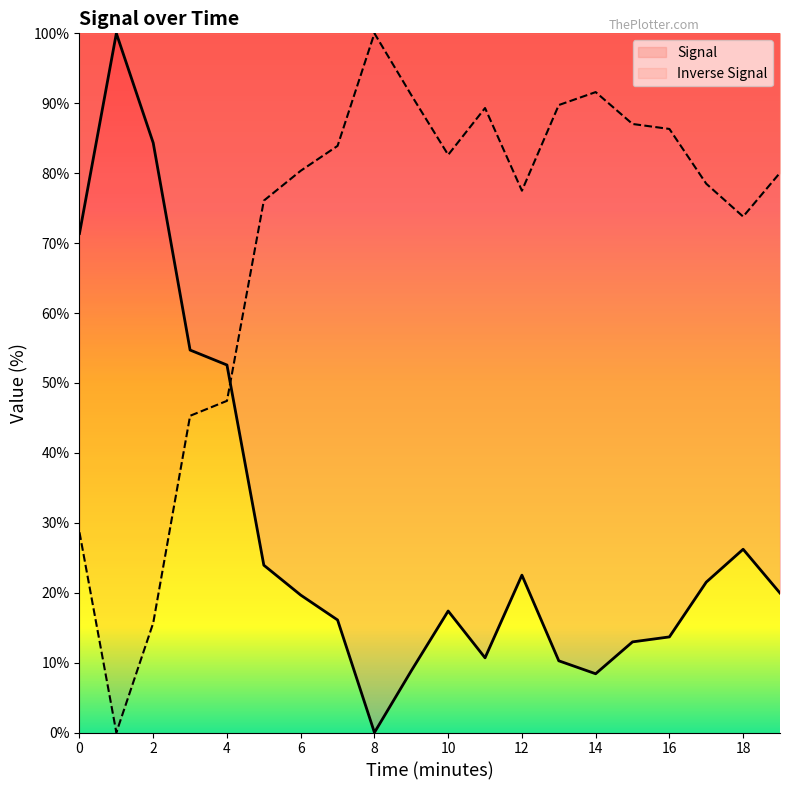

List the labels in order of value, largest first.

1, 2, 0, 3, 4, 18, 5, 12, 17, 19, 6, 10, 7, 16, 15, 11, 13, 9, 14, 8